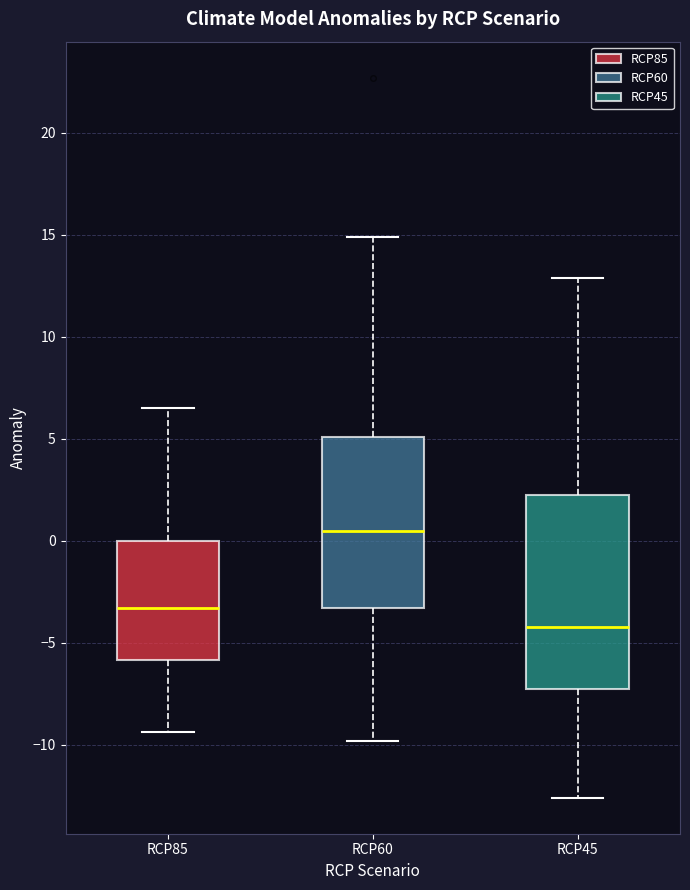

Which box is the tallest, from its lower edge to its upper edge?

RCP45